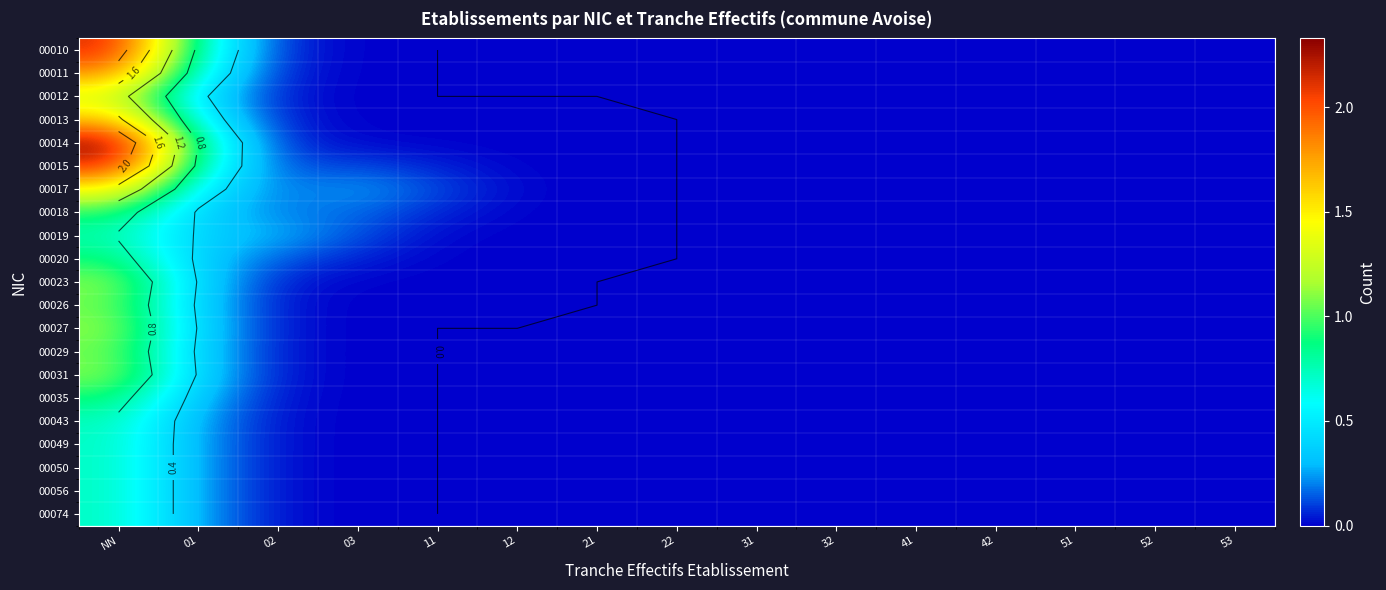

Is the value of 00018 at 11 greater than the value of 00014 at 11?

Yes